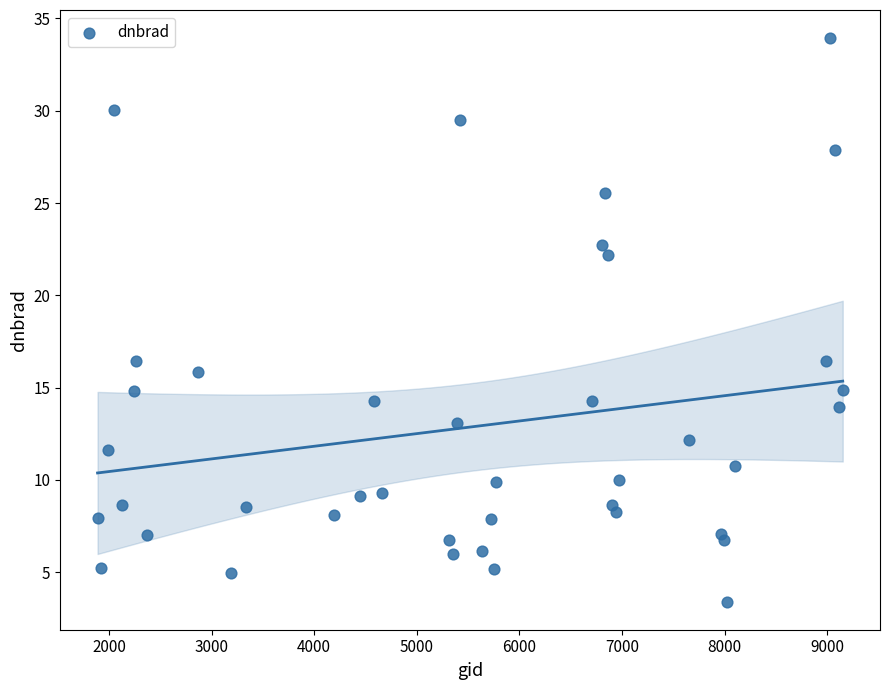

What is the range of X values (max minus min)?

7263.0